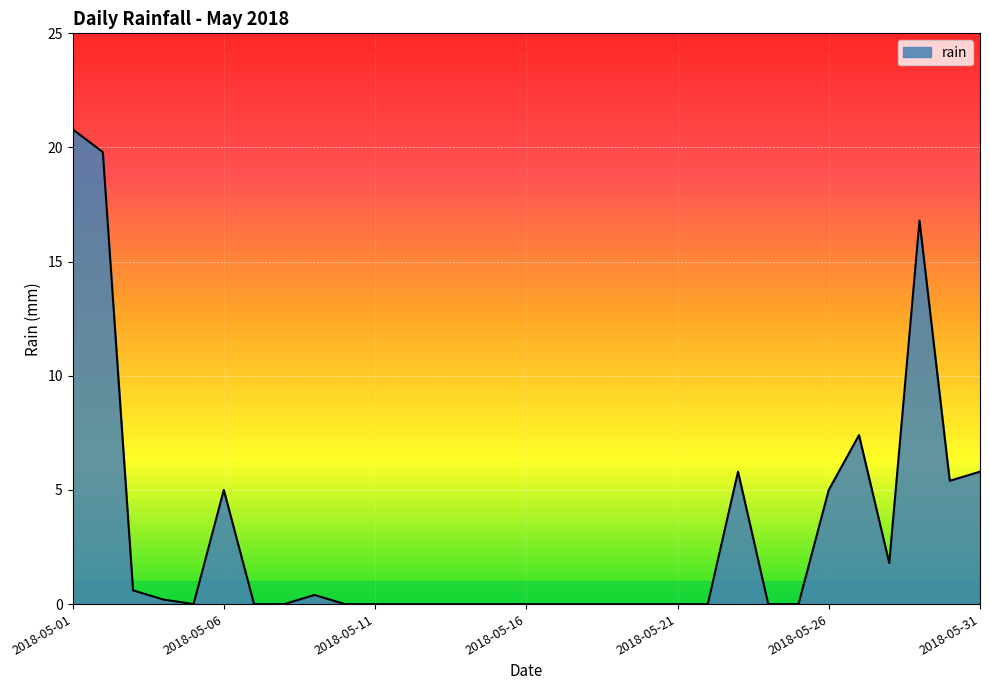

What is the maximum value shown in the chart?

20.8